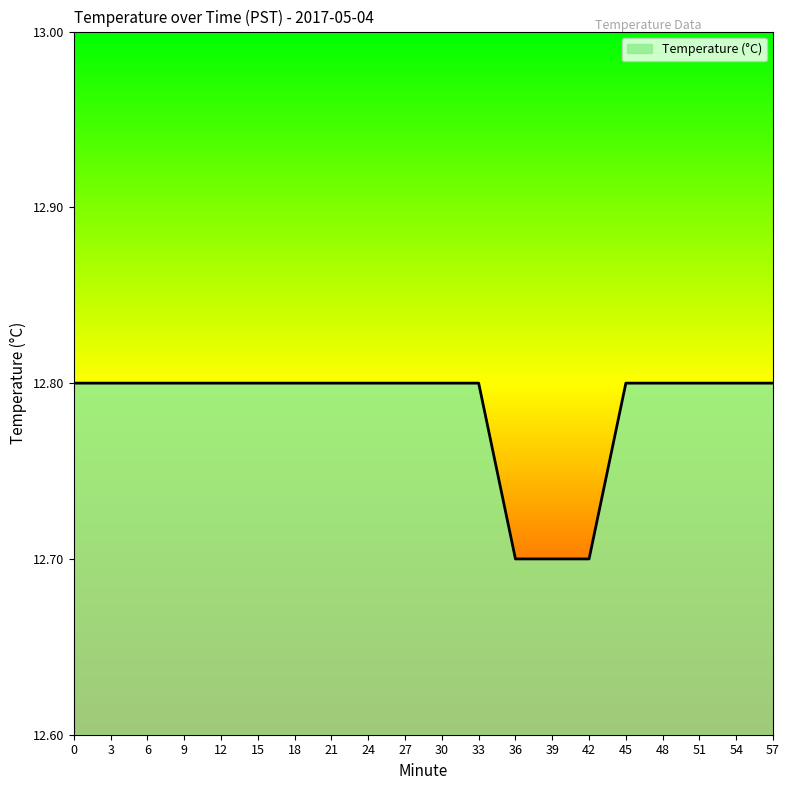

Reading right to left, list all the values displayed in this chart.

12.8	12.8	12.8	12.8	12.8	12.7	12.7	12.7	12.8	12.8	12.8	12.8	12.8	12.8	12.8	12.8	12.8	12.8	12.8	12.8